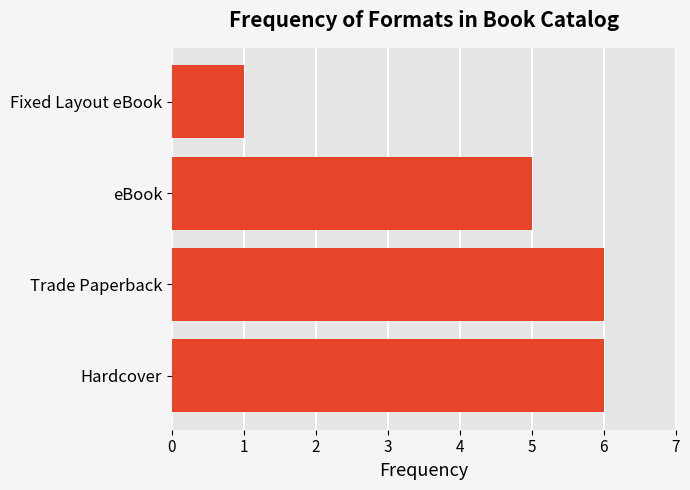

True or false: the data shows 3 at eBook.

False